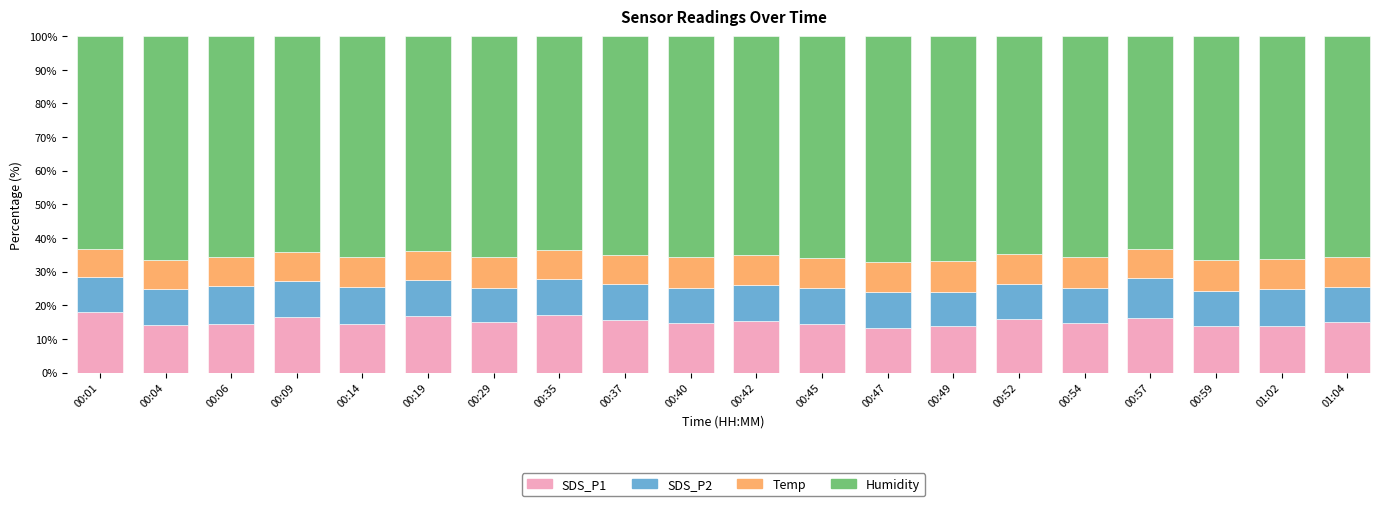

What is the highest value of the SDS_P1 series?

18.1